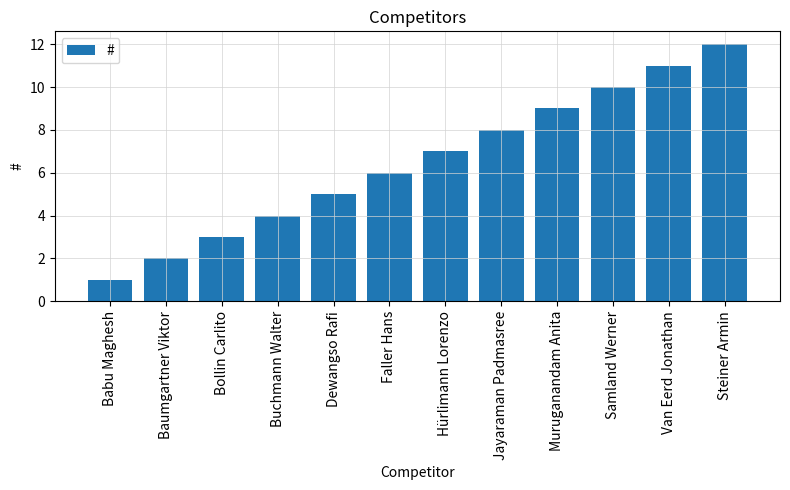

List the labels in order of value, largest first.

Steiner Armin, Van Eerd Jonathan, Samland Werner, Muruganandam Anita, Jayaraman Padmasree, Hürlimann Lorenzo, Faller Hans, Dewangso Rafi, Buchmann Walter, Bollin Carlito, Baumgartner Viktor, Babu Maghesh